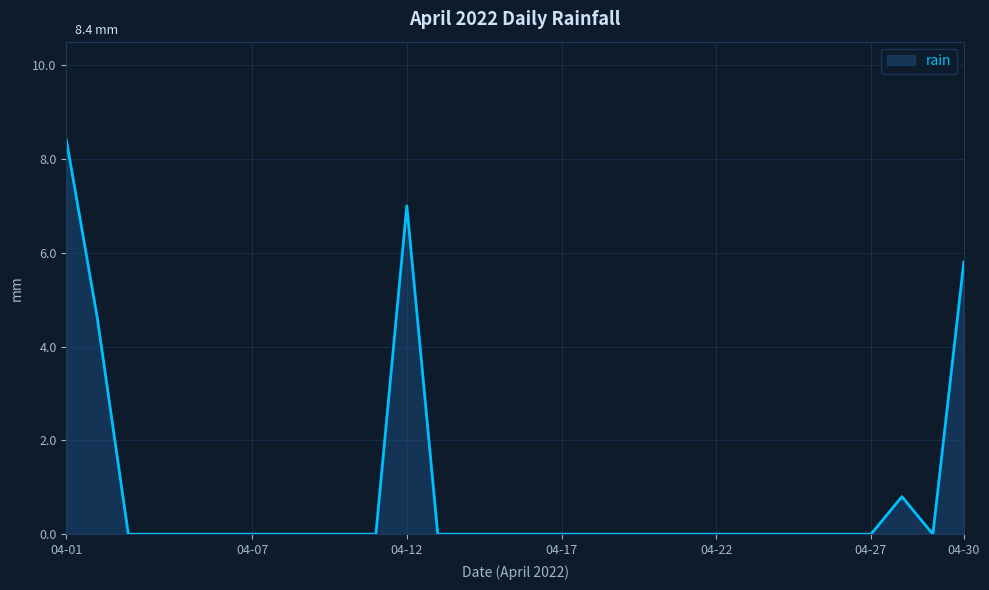

What is the difference between the maximum and minimum values?

8.4